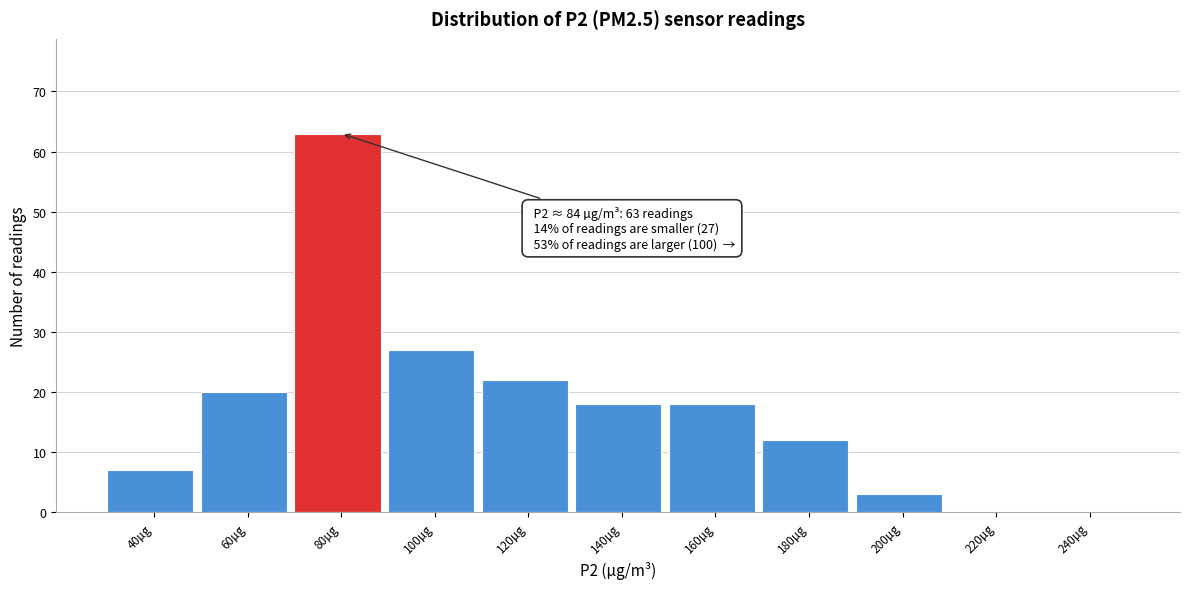

Reading left to right, extract all data points from this chart.

40µg=7	60µg=20	80µg=63	100µg=27	120µg=22	140µg=18	160µg=18	180µg=12	200µg=3	220µg=0	240µg=0